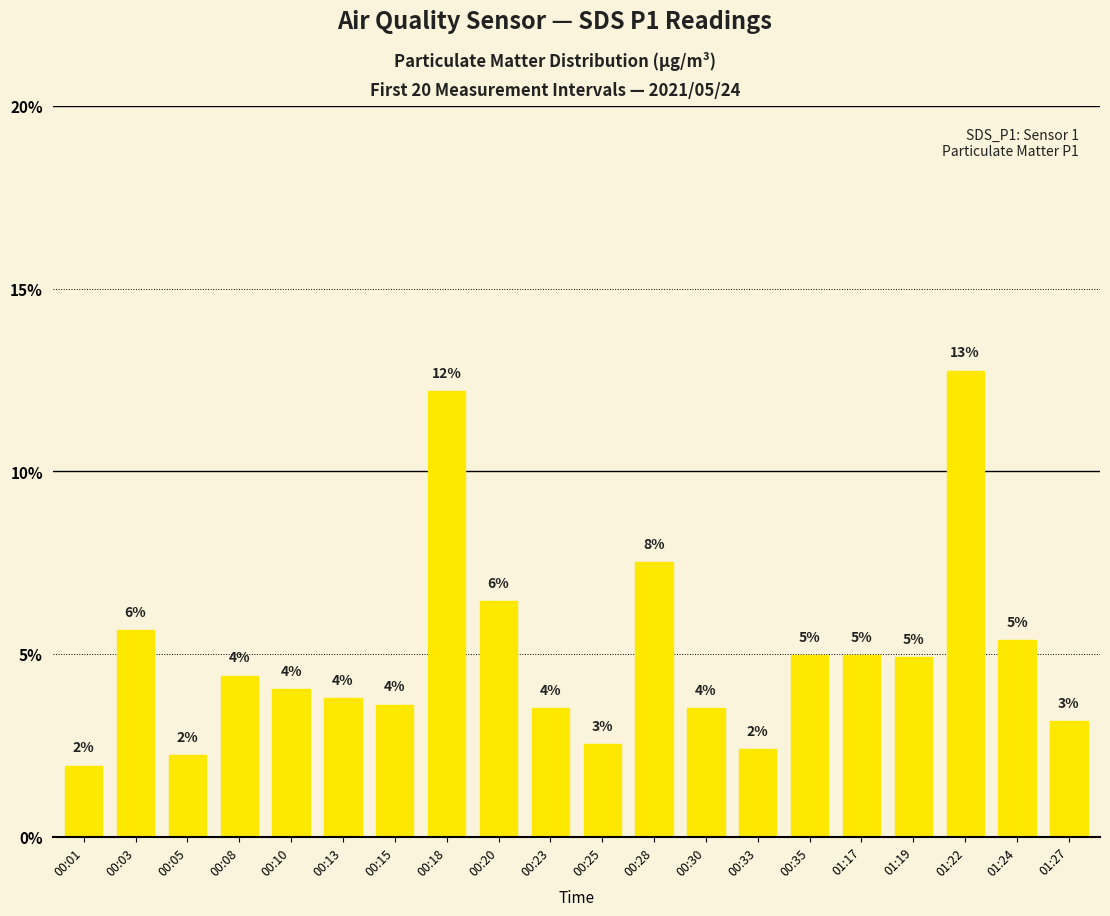

Which category has the highest value across all series?

01:22